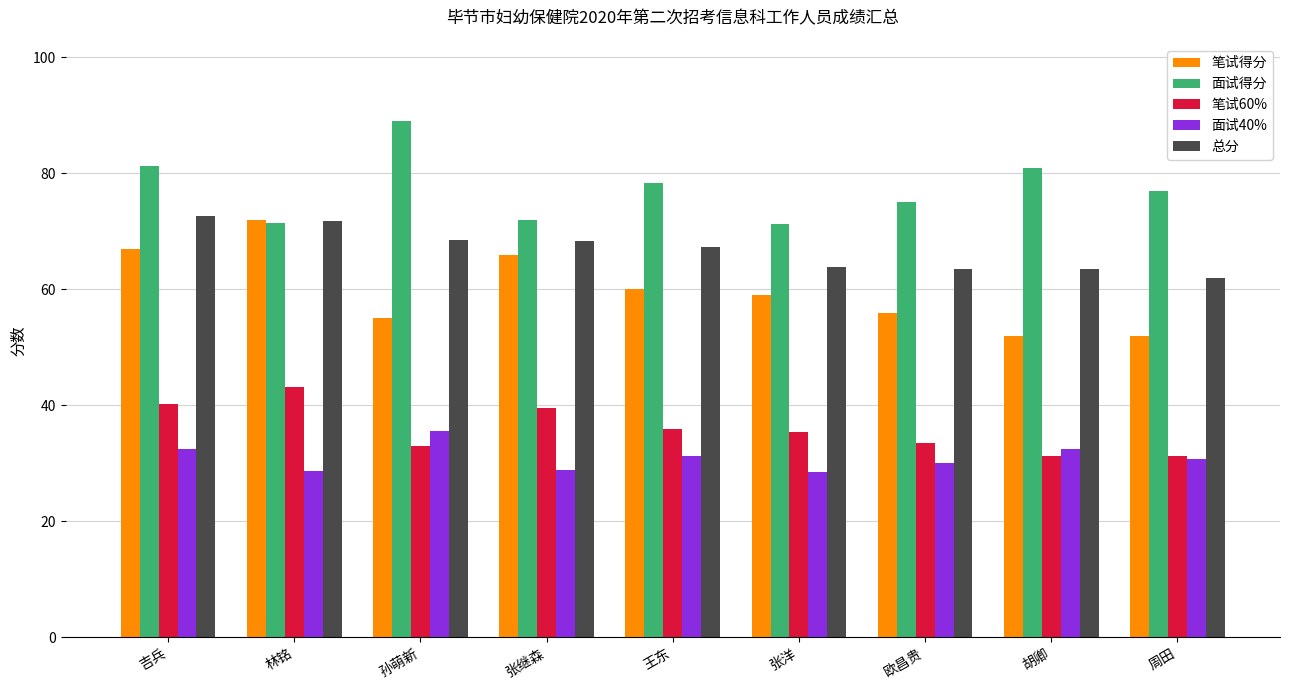

What is the total value across all series at 王东?

273.0